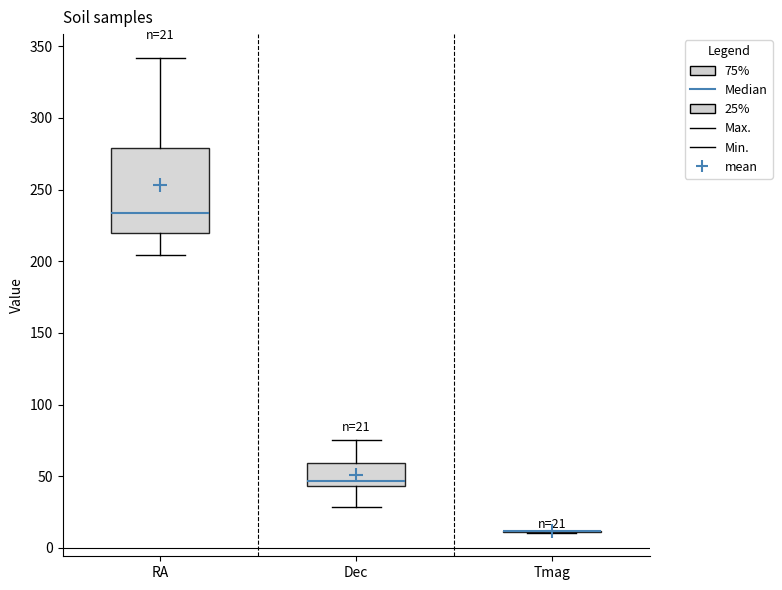

Comparing the boxes themselves (not the whiskers), which one is the tallest?

RA